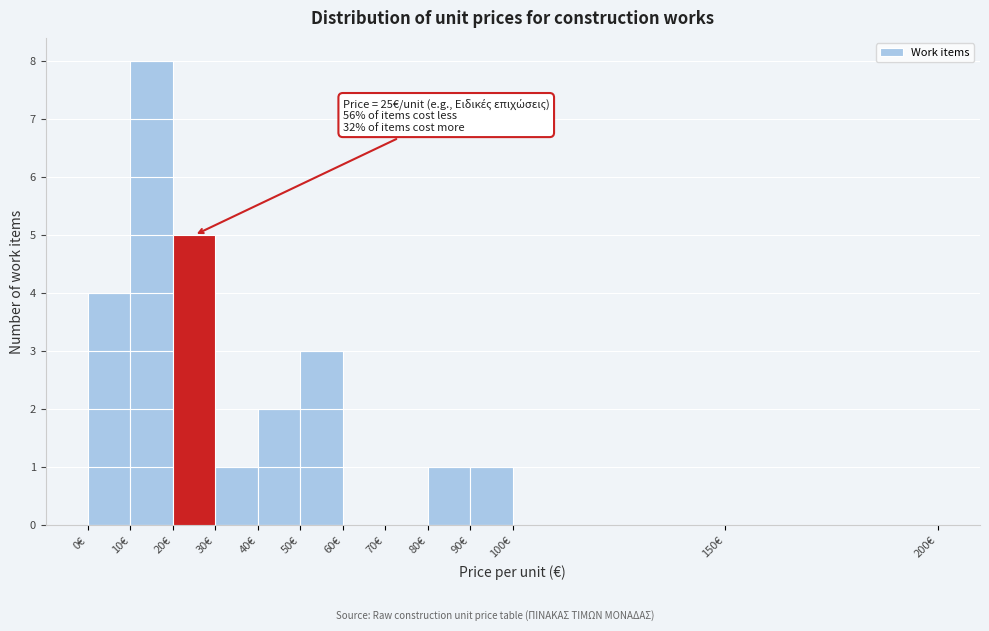

Which range on the x-axis has the tallest bar?

10 to 20